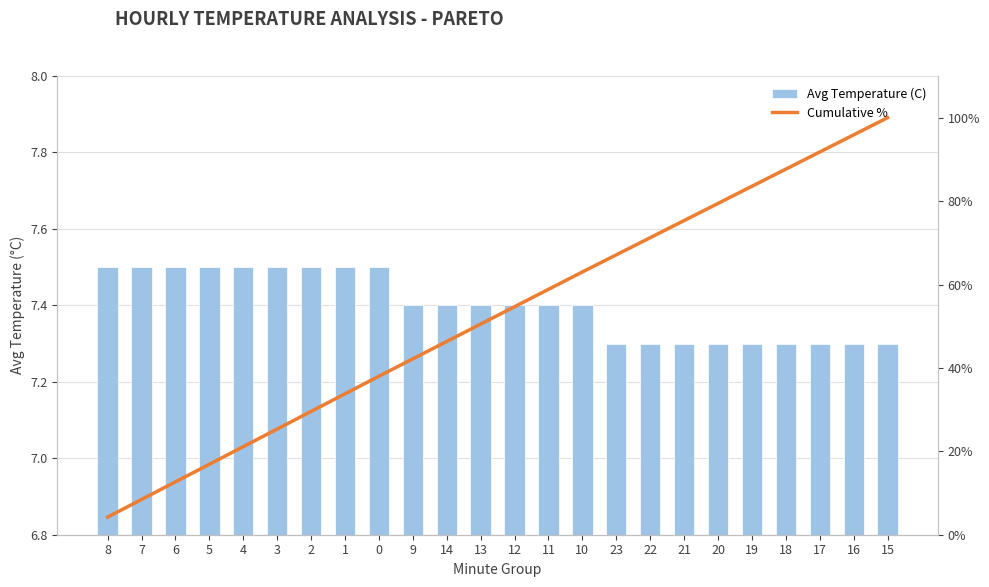

Where does the Cumulative % series first go above 54?

12